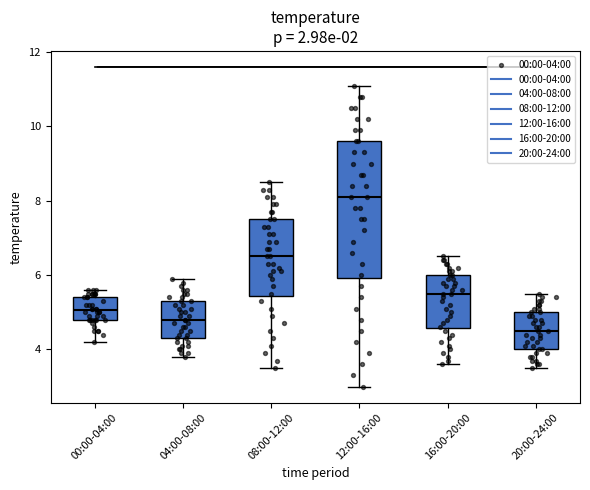

Which box is the tallest, from its lower edge to its upper edge?

12:00-16:00